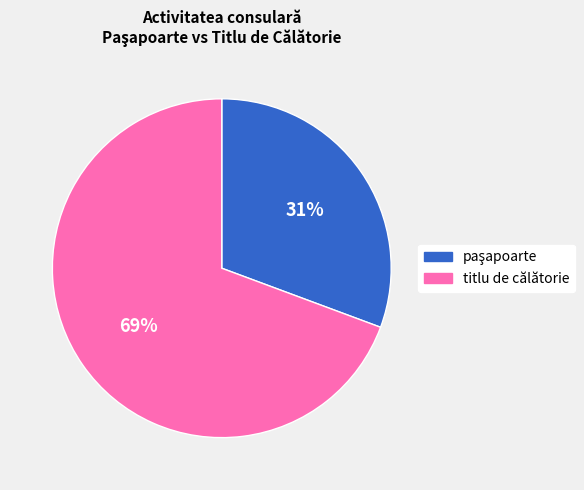

Does any single category account for the majority?

Yes